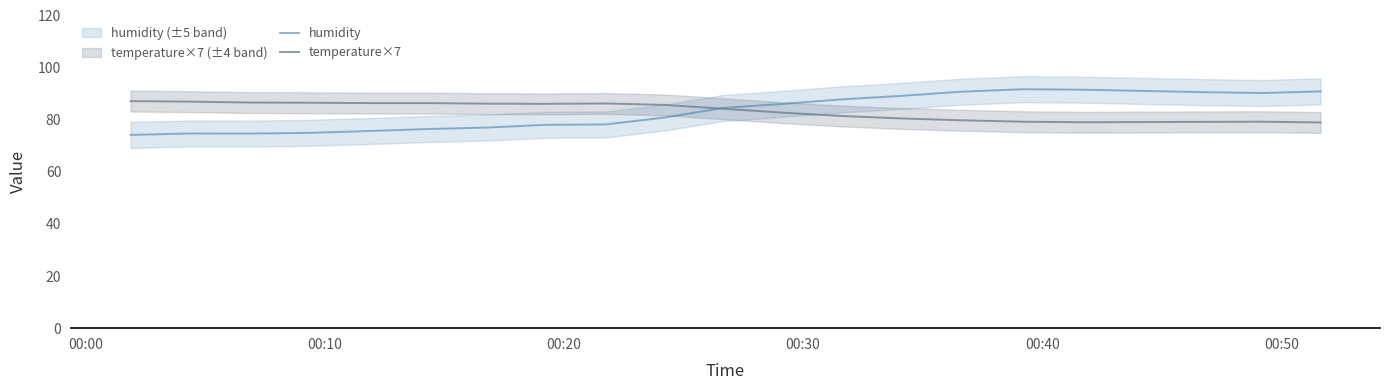

What is the lowest value of the humidity series?

74.2